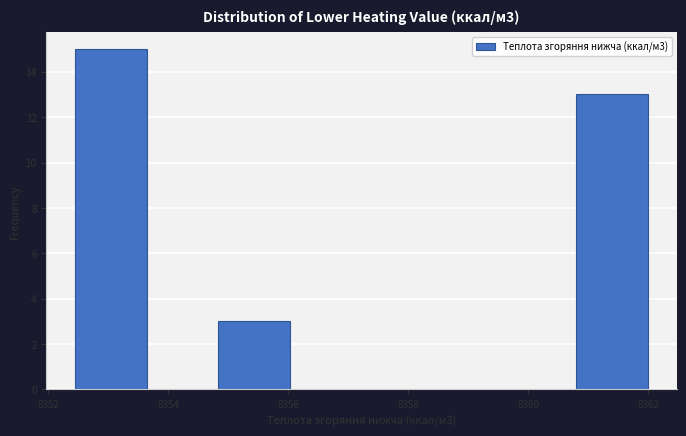

Over which range of the x-axis is the bar tallest?

8352.4 to 8353.6